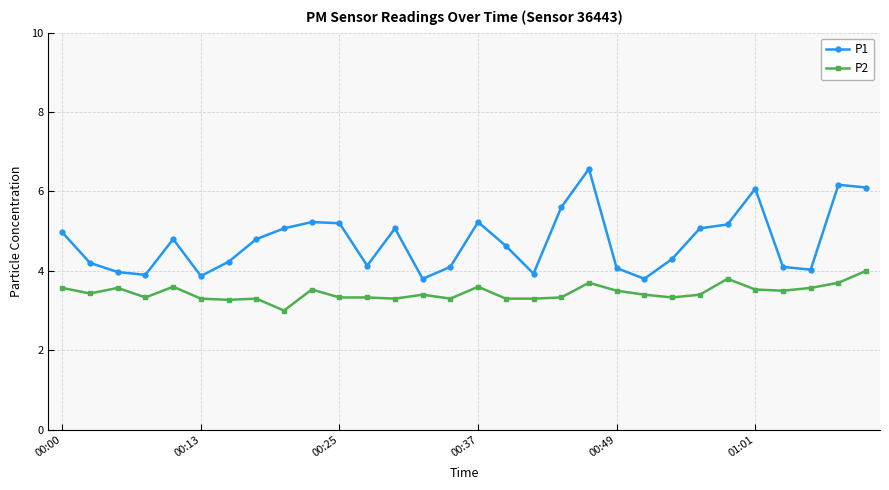

What is the value of the P1 point at the 1st from the left?

5.0